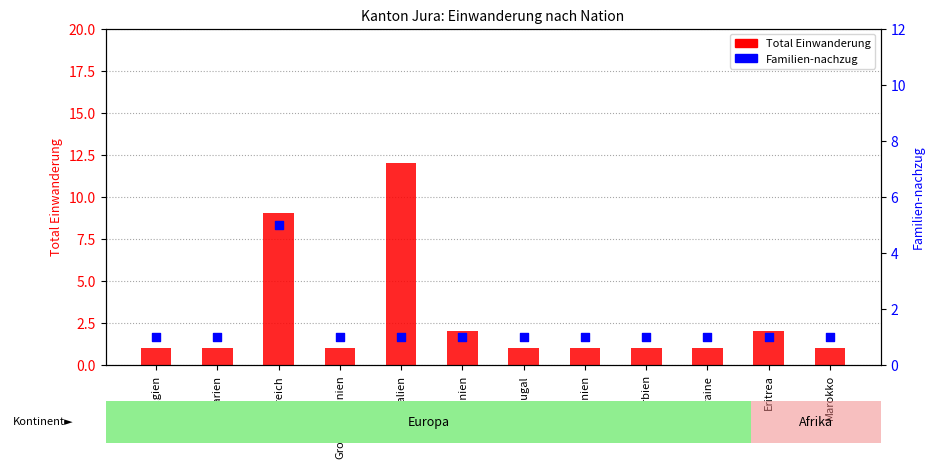

Which series contains the lowest Y value?

Total Einwanderung